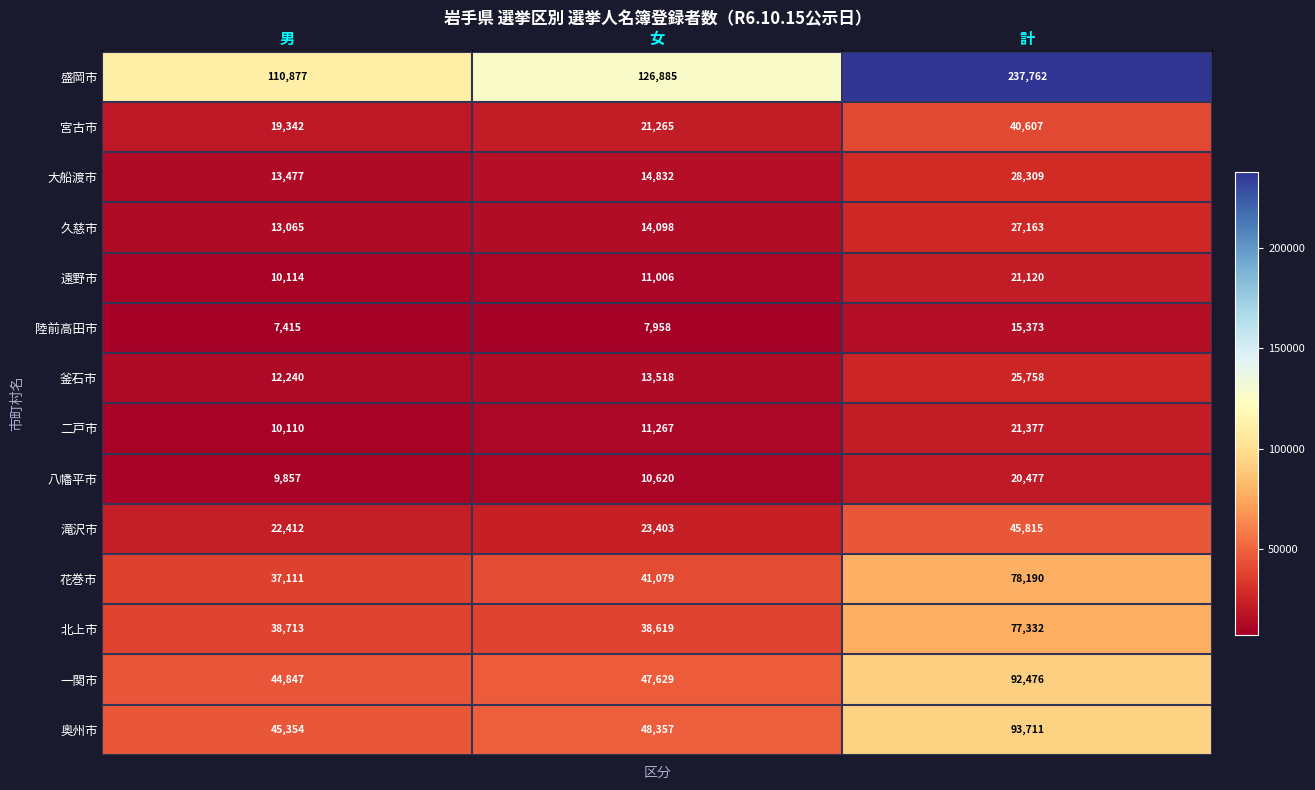

Which category has the lowest value in the 陸前高田市 series?

男